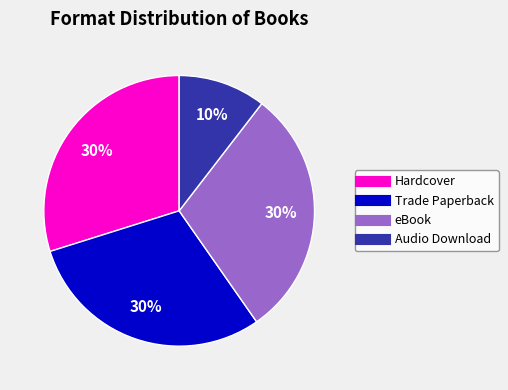

Does any single category account for the majority?

No